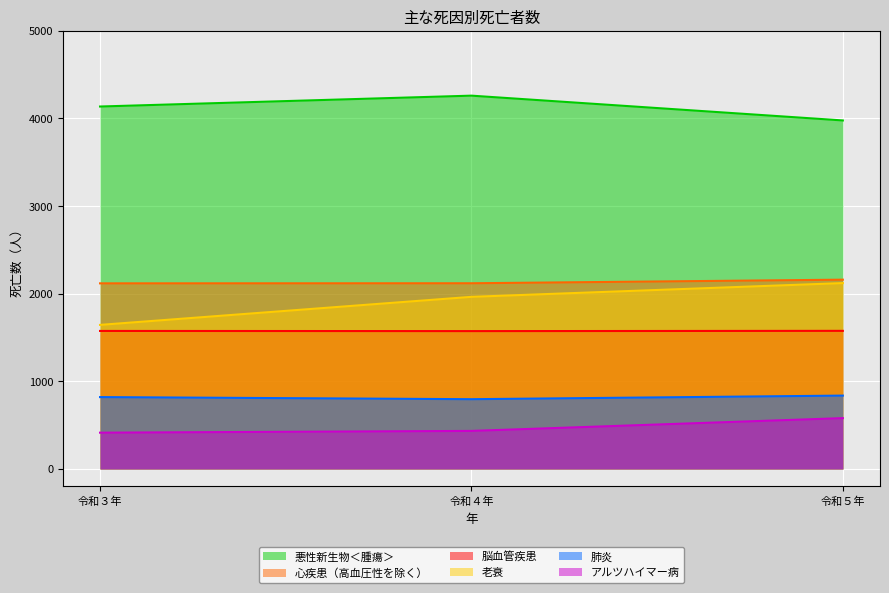

The 脳血管疾患 series shows 329 at 令和３年. True or false?

False